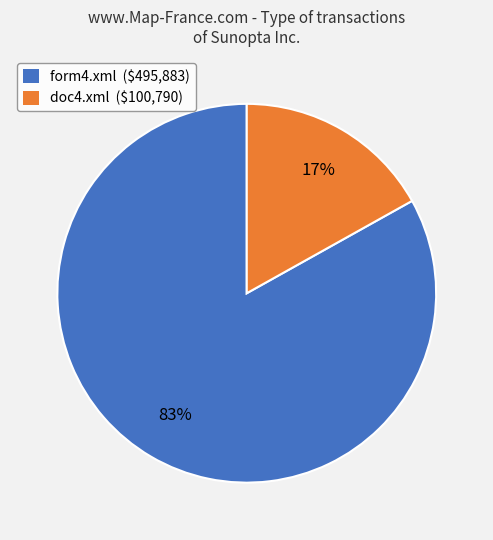

Is there any slice that represents more than half of the pie?

Yes